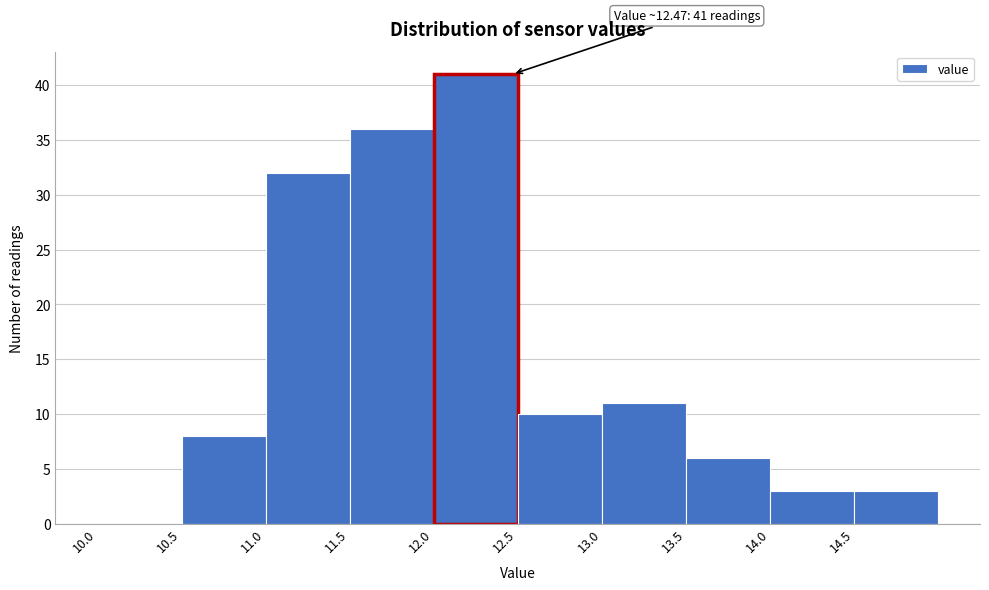

Over which range of the x-axis is the bar tallest?

12.0 to 12.5